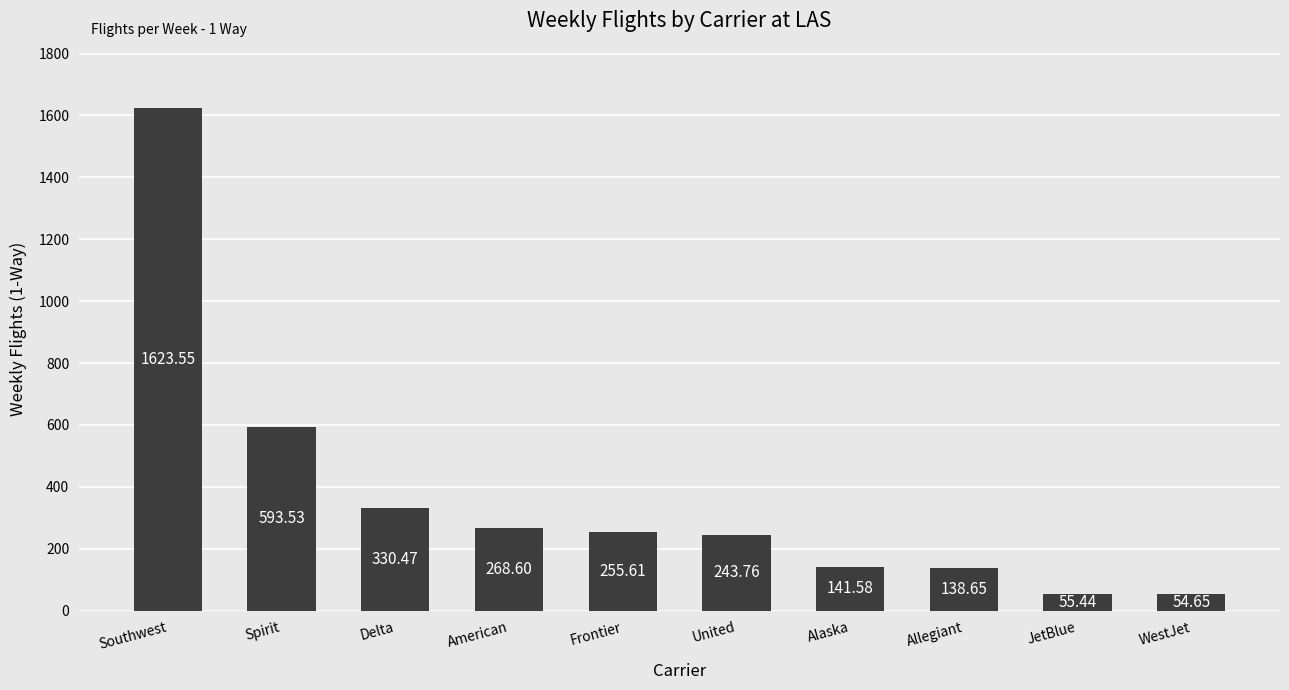

What is the sum of the values at JetBlue and Delta?

385.9